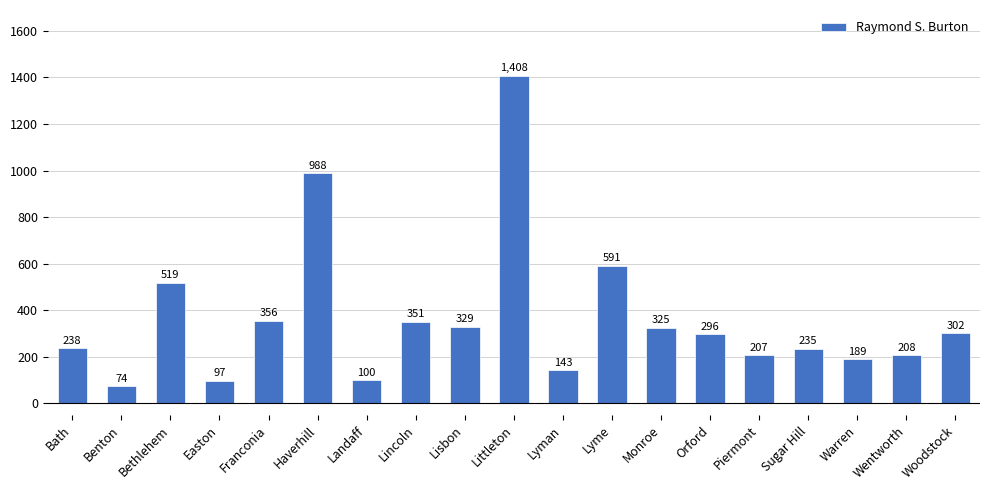

What value does the data have at Bath, to the nearest 100?

200